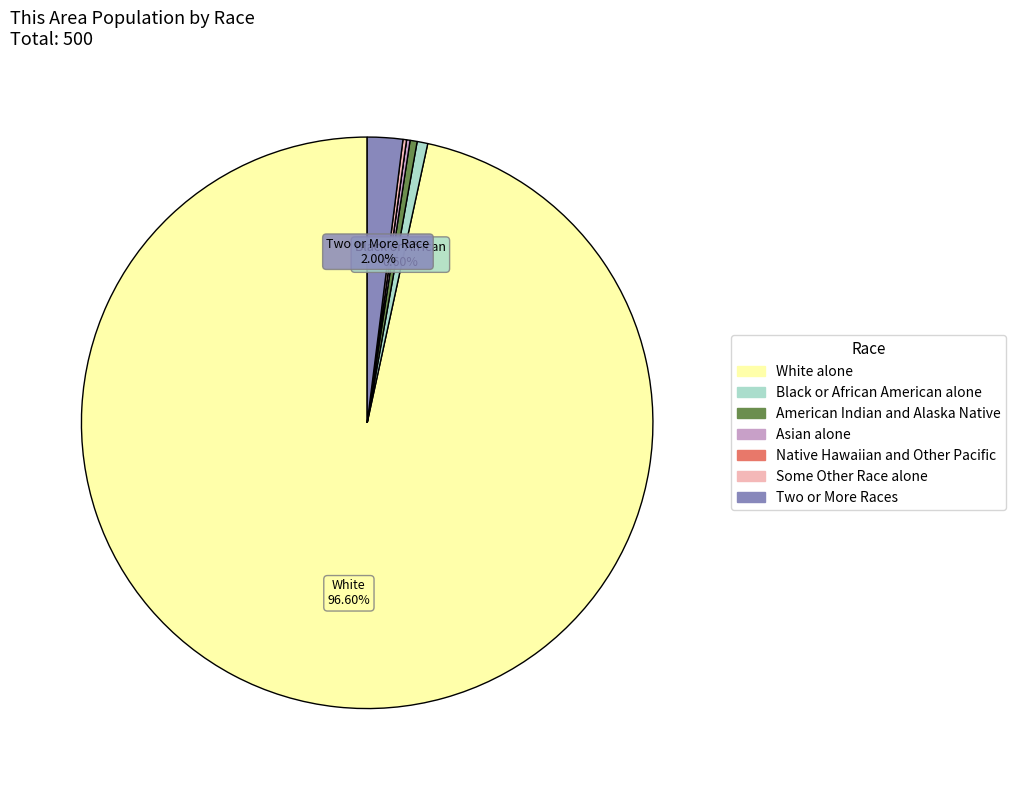

Which category has the biggest portion of the pie?

White alone